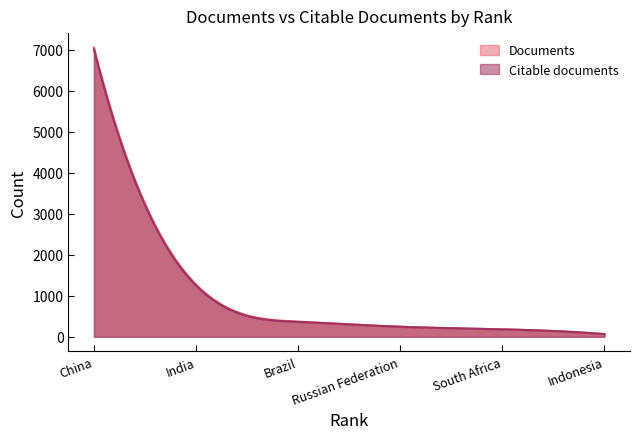

True or false: Documents has a value of 250 at 5.

False